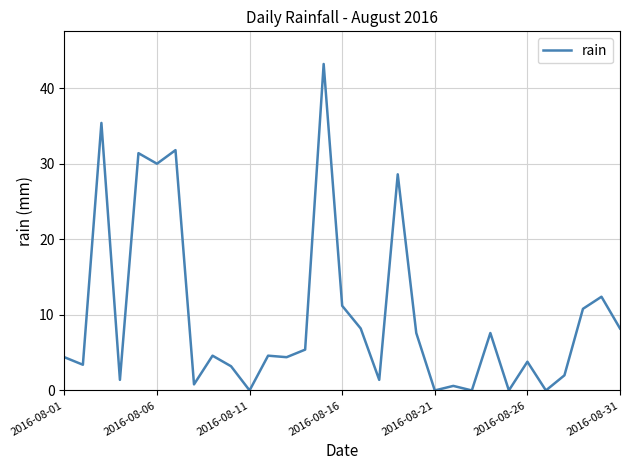

What is the difference between the maximum and minimum values?

43.2